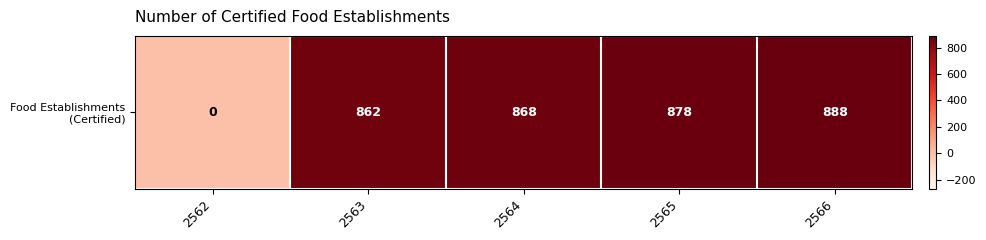

Count the number of categories in the chart.

5